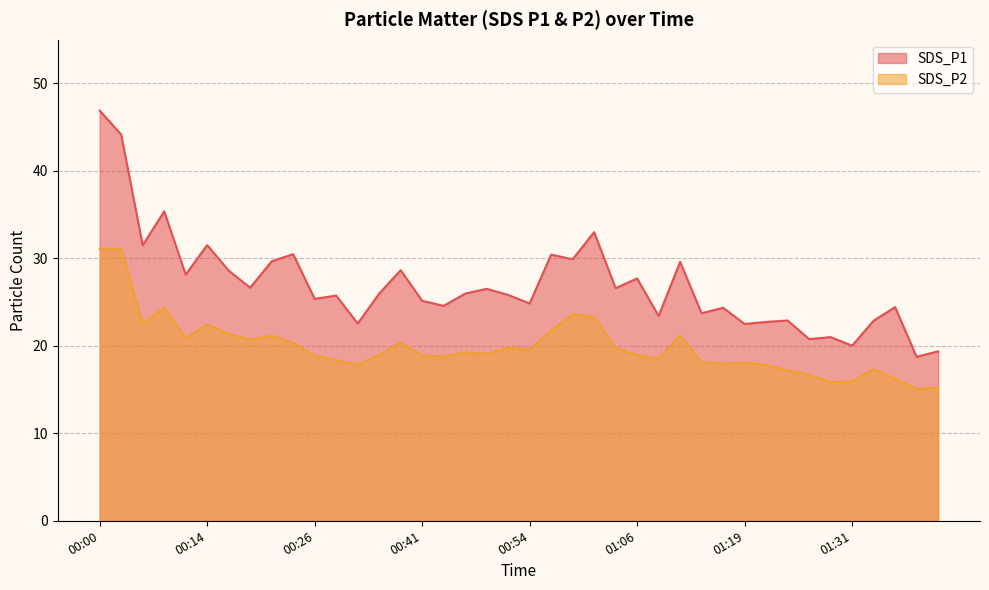

Which category has the lowest value across all series?

01:39